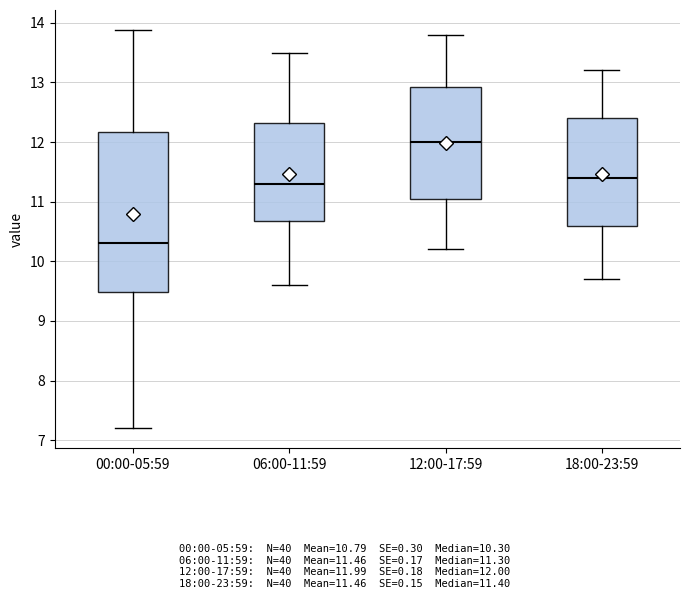

Where is the upper edge of the box for 18:00-23:59 on the y-axis? The values are not printed on the chart, so give them approximately, as read against the axis.

12.4